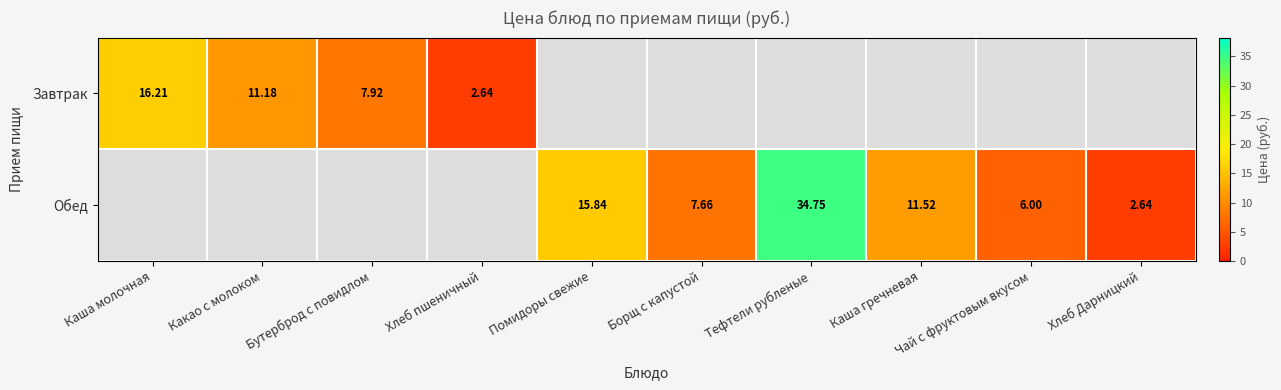

The Обед series shows 15.8 at Помидоры свежие. True or false?

True